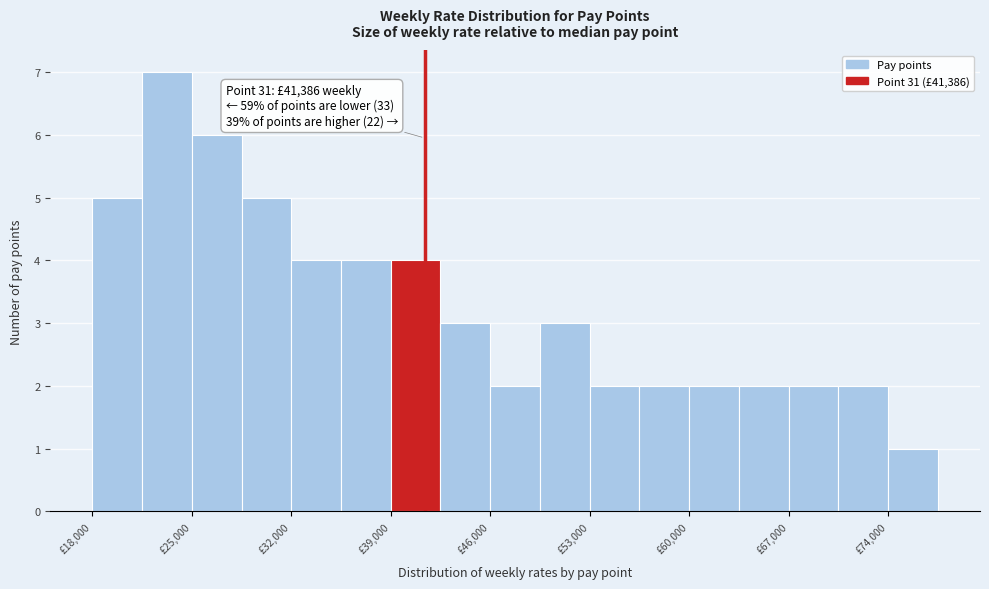

Around what value on the x-axis is the tallest bar? Give the approximate position of its centre, as read against the axis.

23000